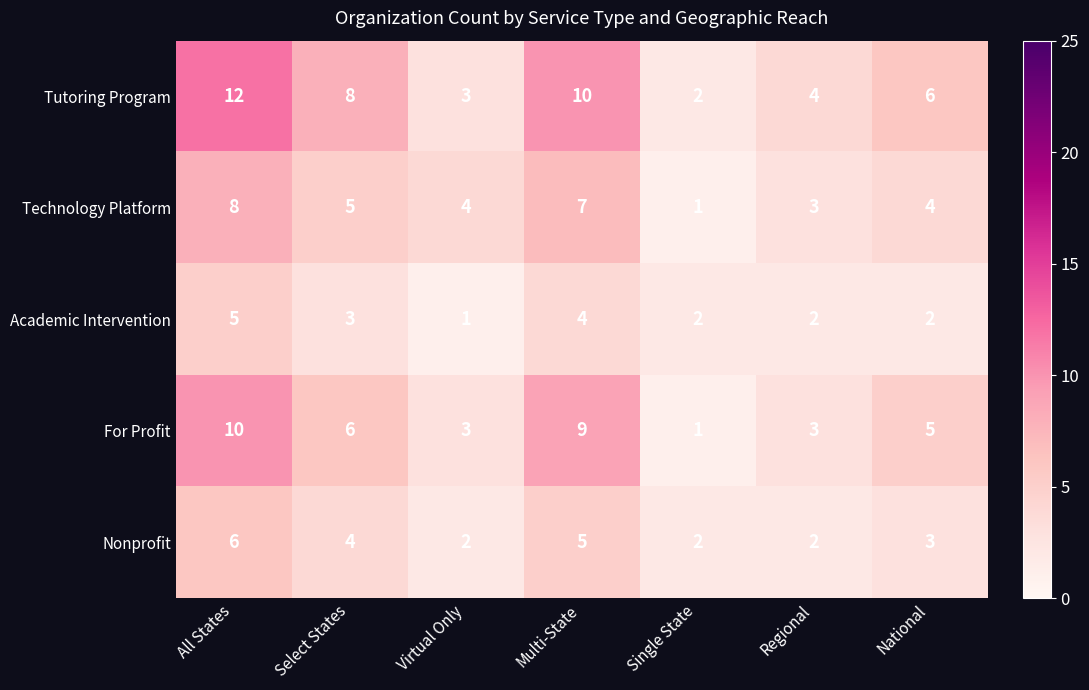

Where is Nonprofit nearest to the value 4?

Select States